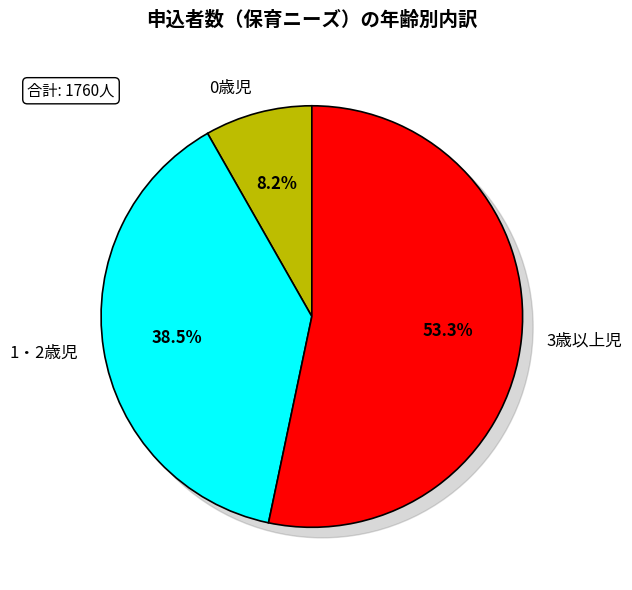

Between 3歳以上児 and 0歳児, which is larger?

3歳以上児